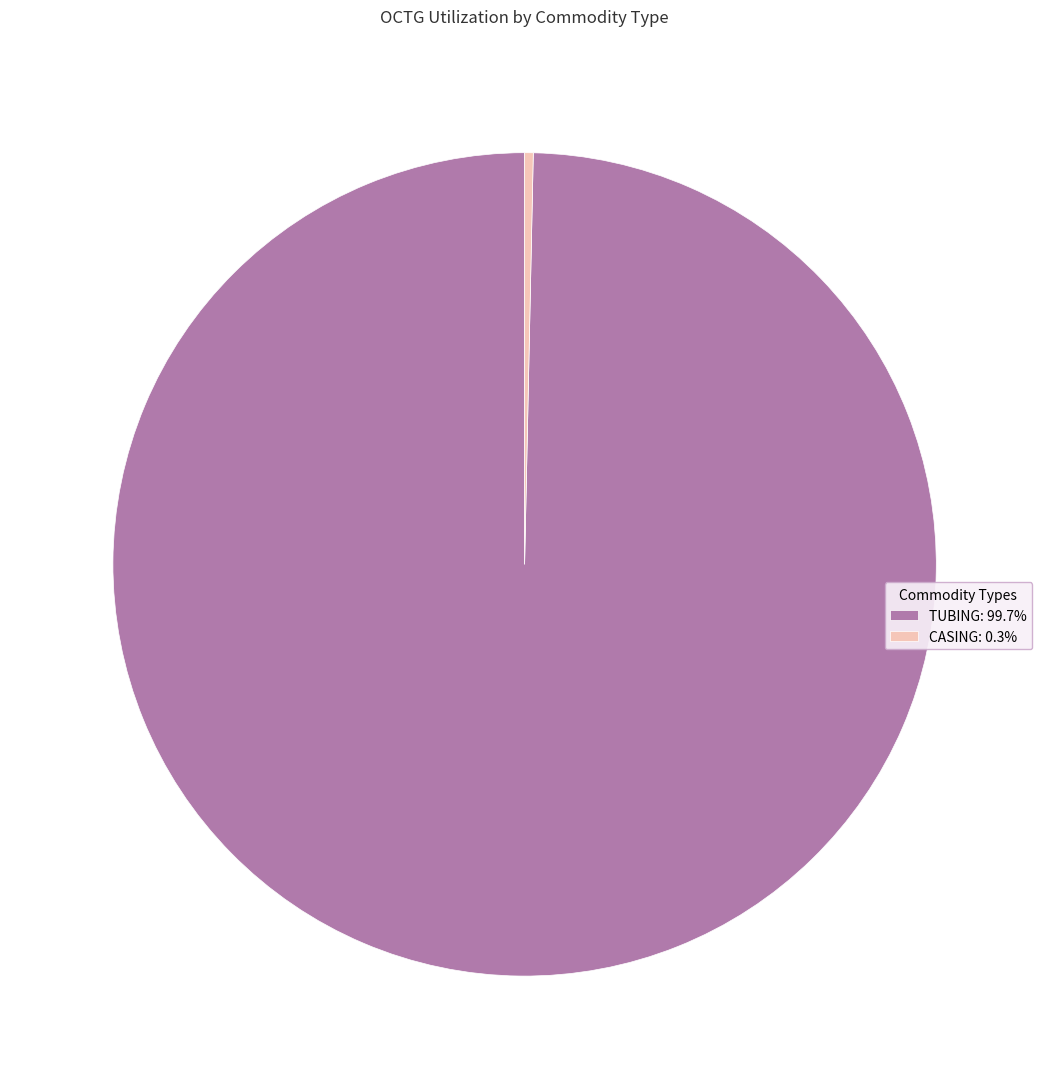

Combined, do CASING: 0.3% and TUBING: 99.7% account for over 50%?

Yes